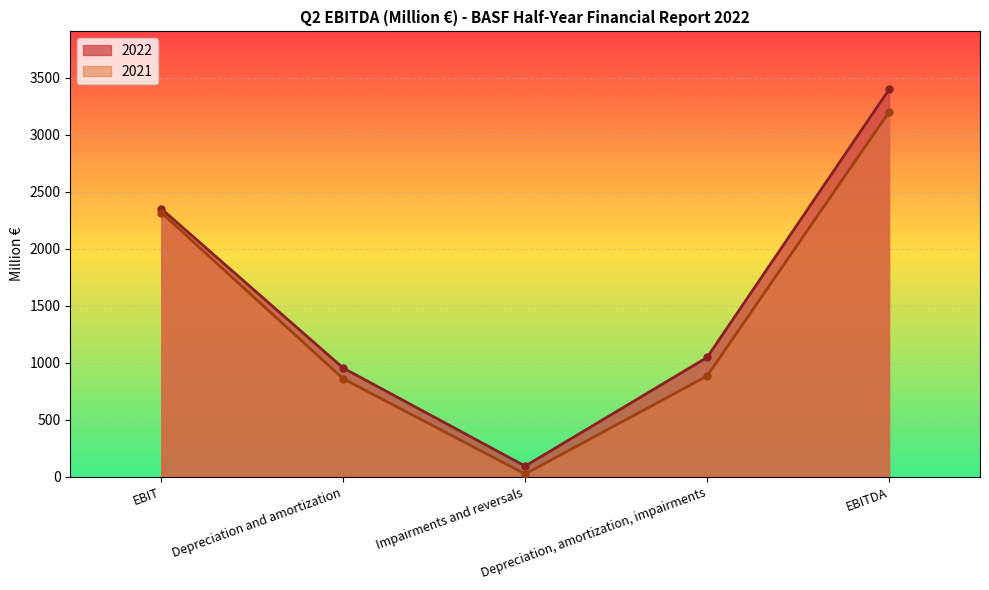

What is the approximate value of 2021 at Impairments and reversals?

24